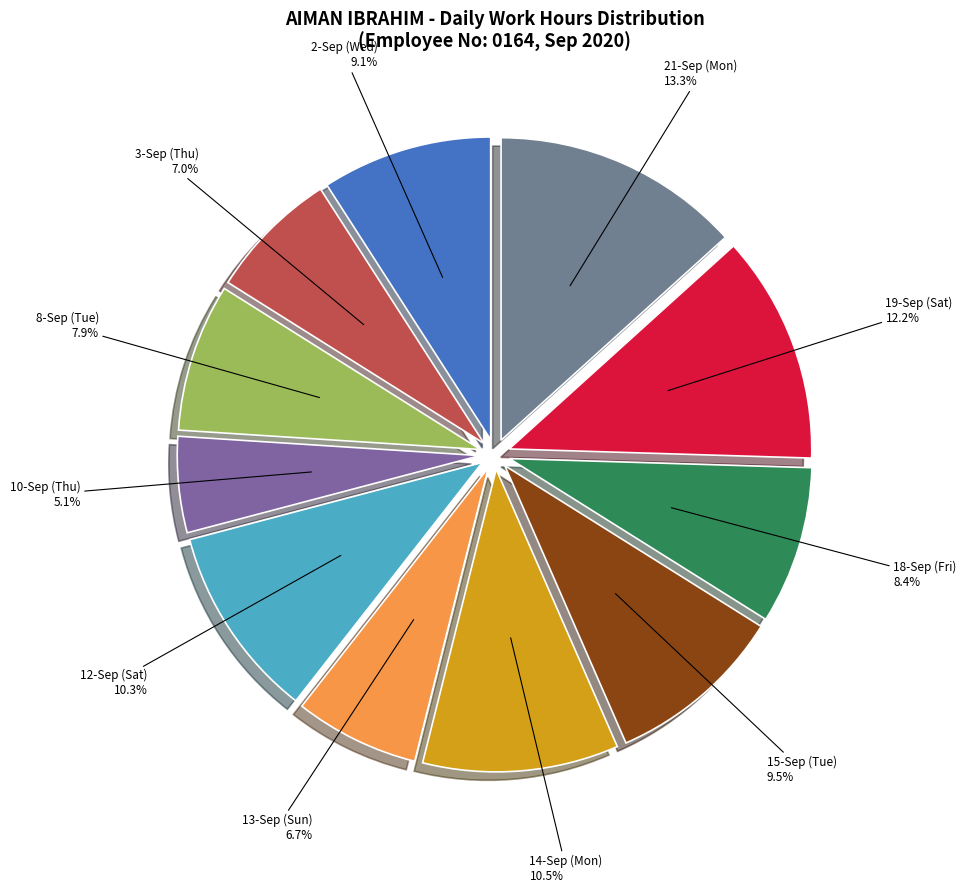

Is there a majority slice in this chart?

No